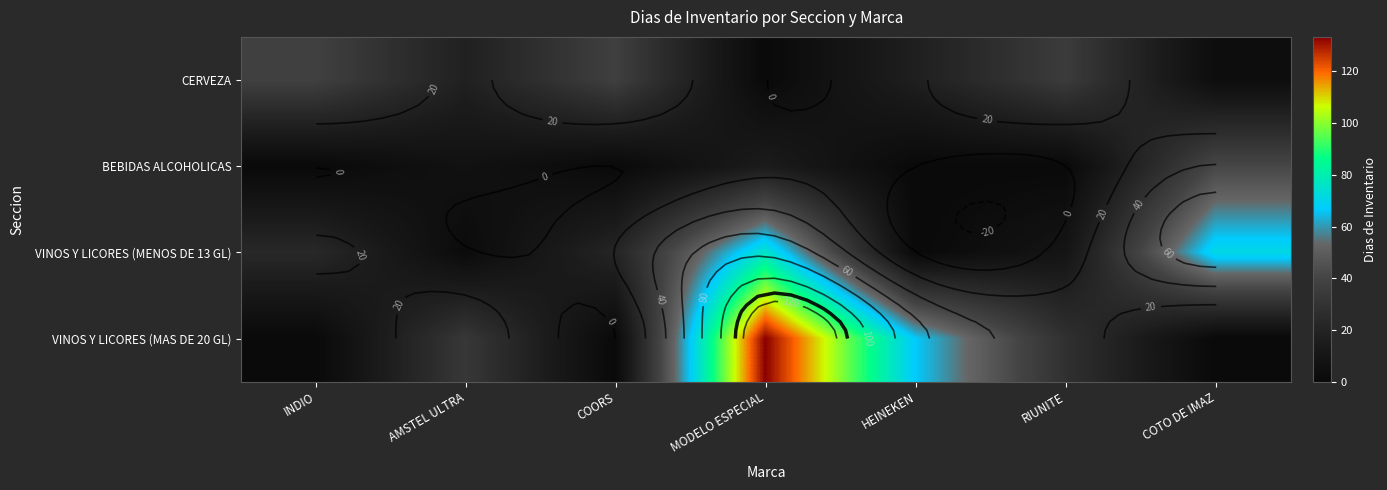

At how many categories does at least one series exceed 104?

1